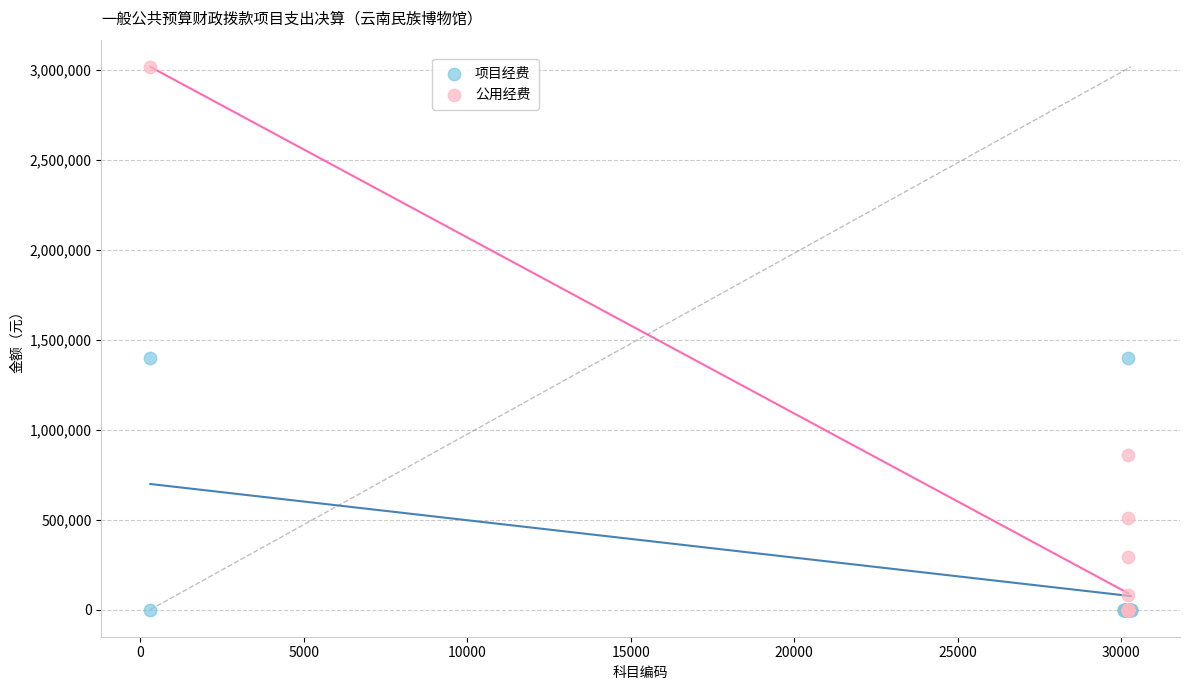

Which series contains the highest Y value?

公用经费